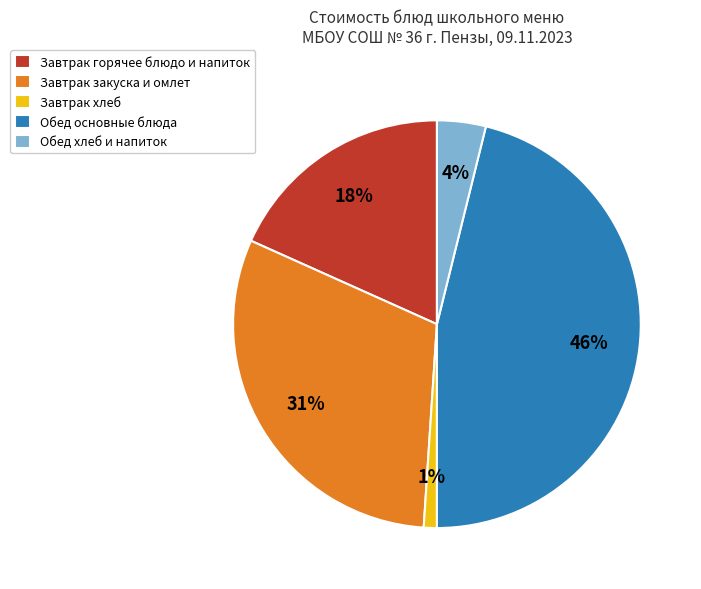

Is there any slice that represents more than half of the pie?

No